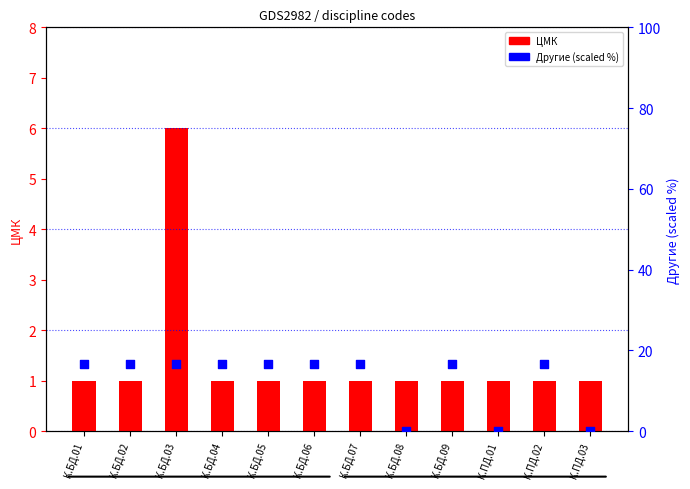

What is the total value across all series at К.ПД.01?

1.0